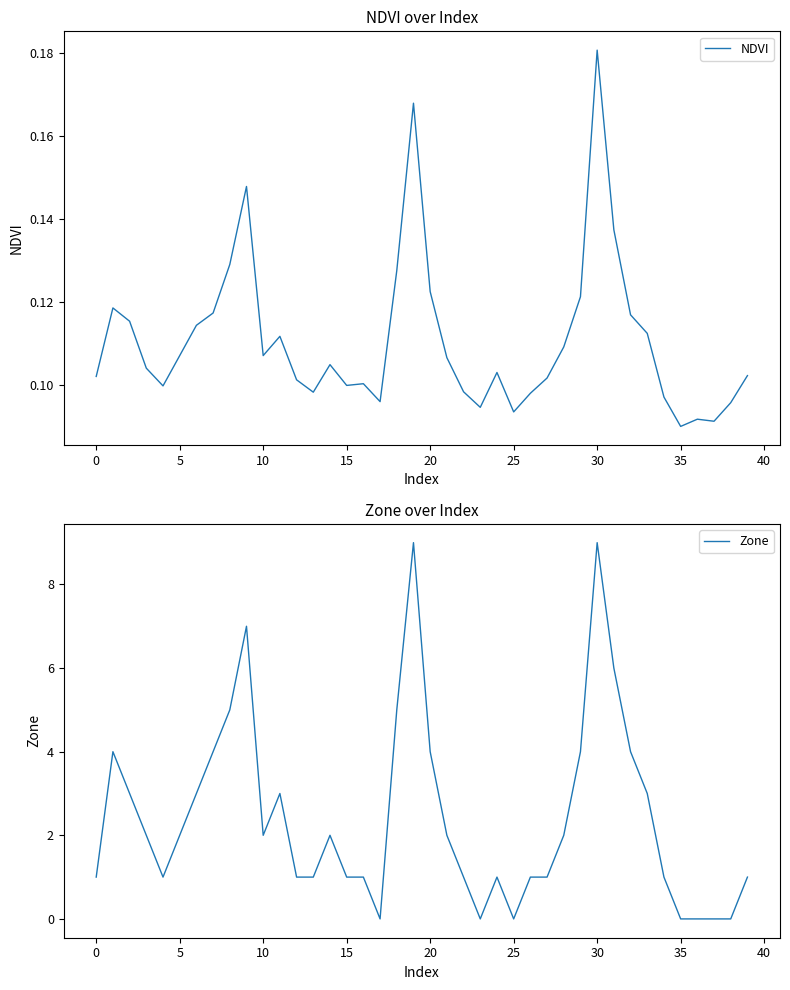

What is the value of the NDVI point at the 17th from the left?

0.1